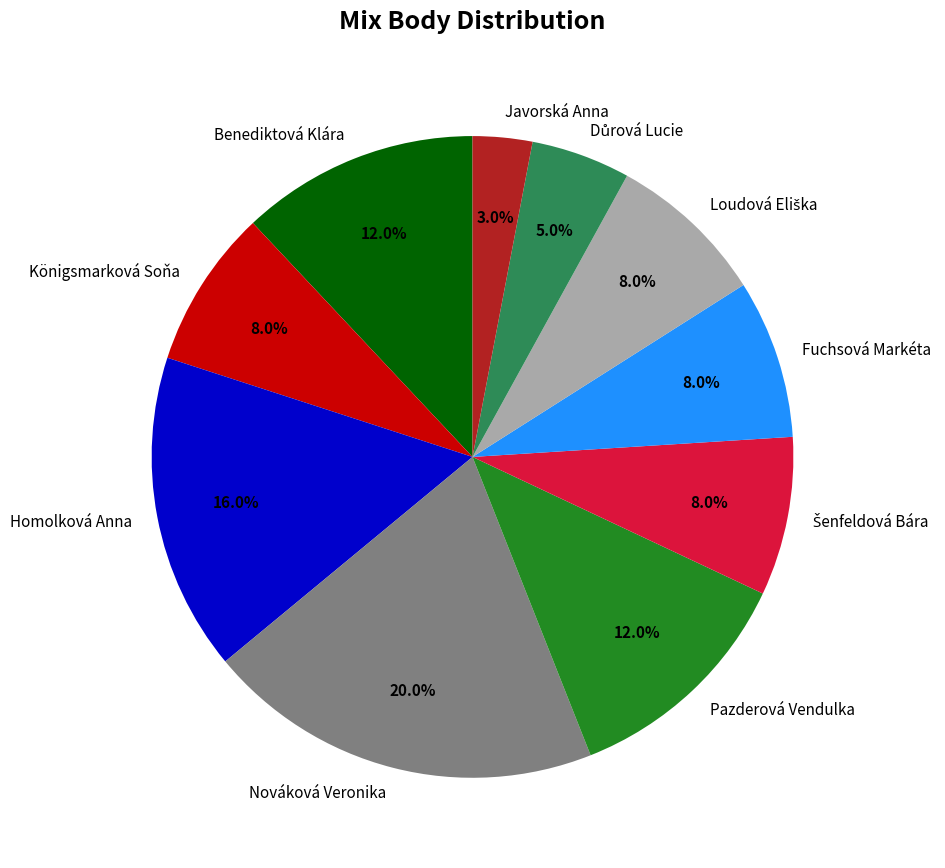

Is it true that Javorská Anna is 3% of the pie?

True